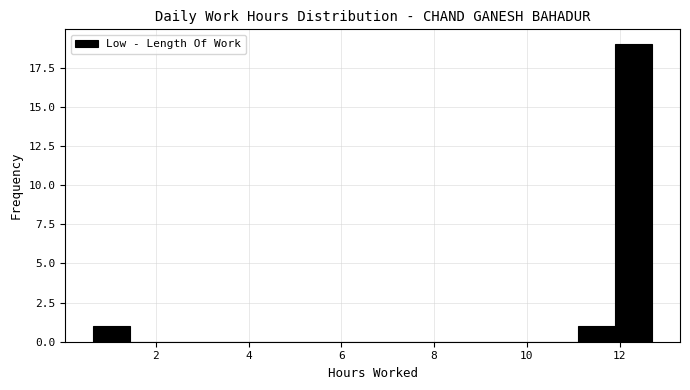

Over which range of the x-axis is the bar tallest?

11.8 to 12.8